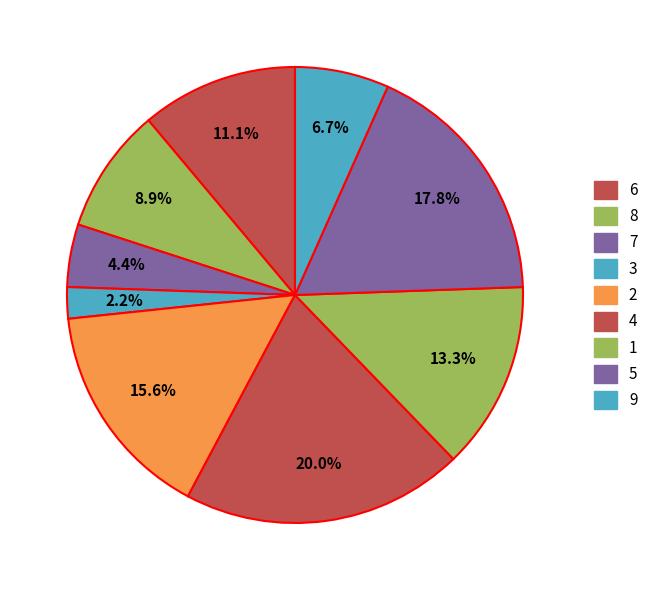

Count the number of slices in the pie.

9